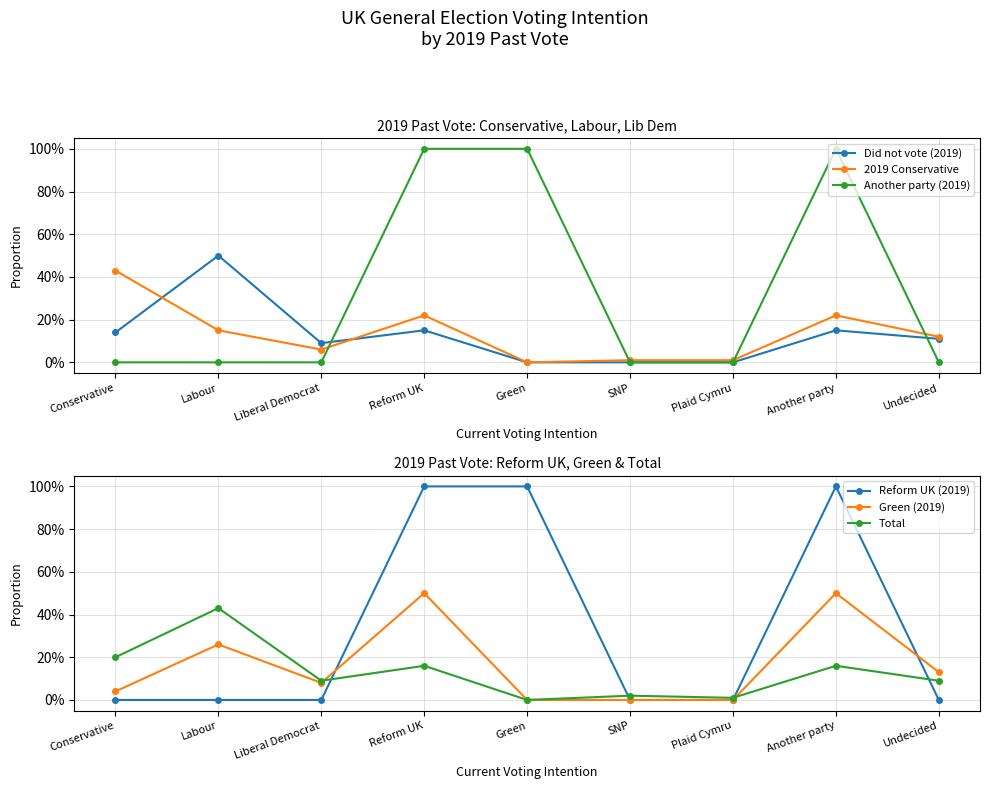

Reading left to right, extract all data points from this chart.

Did not vote (2019): Conservative=0.1	Labour=0.5	Liberal Democrat=0.1	Reform UK=0.1	Green=0.0	SNP=0.0	Plaid Cymru=0.0	Another party=0.1	Undecided=0.1
2019 Conservative: Conservative=0.4	Labour=0.1	Liberal Democrat=0.1	Reform UK=0.2	Green=0.0	SNP=0.0	Plaid Cymru=0.0	Another party=0.2	Undecided=0.1
Another party (2019): Conservative=0.0	Labour=0.0	Liberal Democrat=0.0	Reform UK=1.0	Green=1.0	SNP=0.0	Plaid Cymru=0.0	Another party=1.0	Undecided=0.0
Reform UK (2019): Conservative=0.0	Labour=0.0	Liberal Democrat=0.0	Reform UK=1.0	Green=1.0	SNP=0.0	Plaid Cymru=0.0	Another party=1.0	Undecided=0.0
Green (2019): Conservative=0.0	Labour=0.3	Liberal Democrat=0.1	Reform UK=0.5	Green=0.0	SNP=0.0	Plaid Cymru=0.0	Another party=0.5	Undecided=0.1
Total: Conservative=0.2	Labour=0.4	Liberal Democrat=0.1	Reform UK=0.2	Green=0.0	SNP=0.0	Plaid Cymru=0.0	Another party=0.2	Undecided=0.1